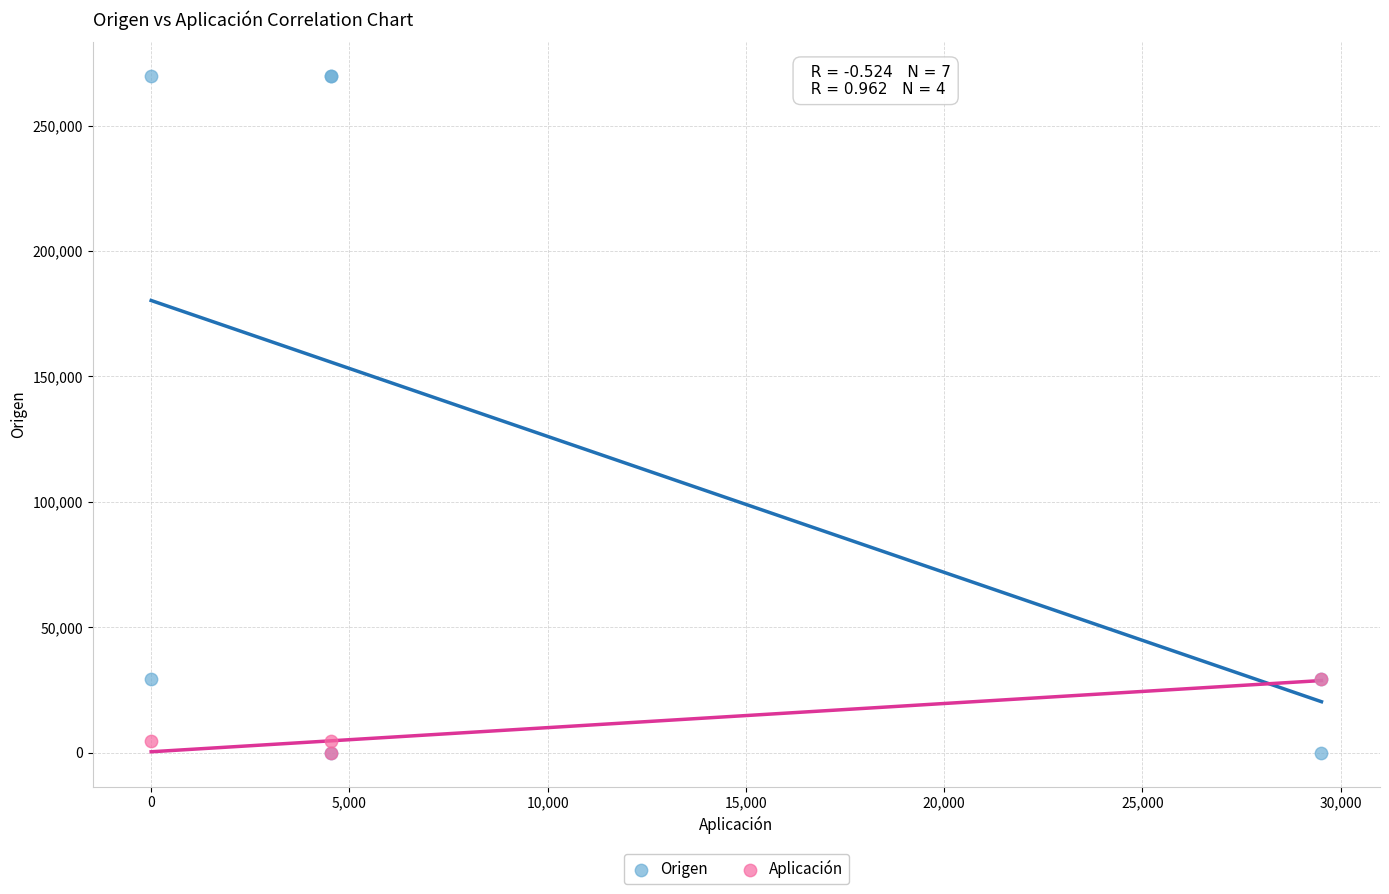

Which series has the widest spread of Y values?

Origen